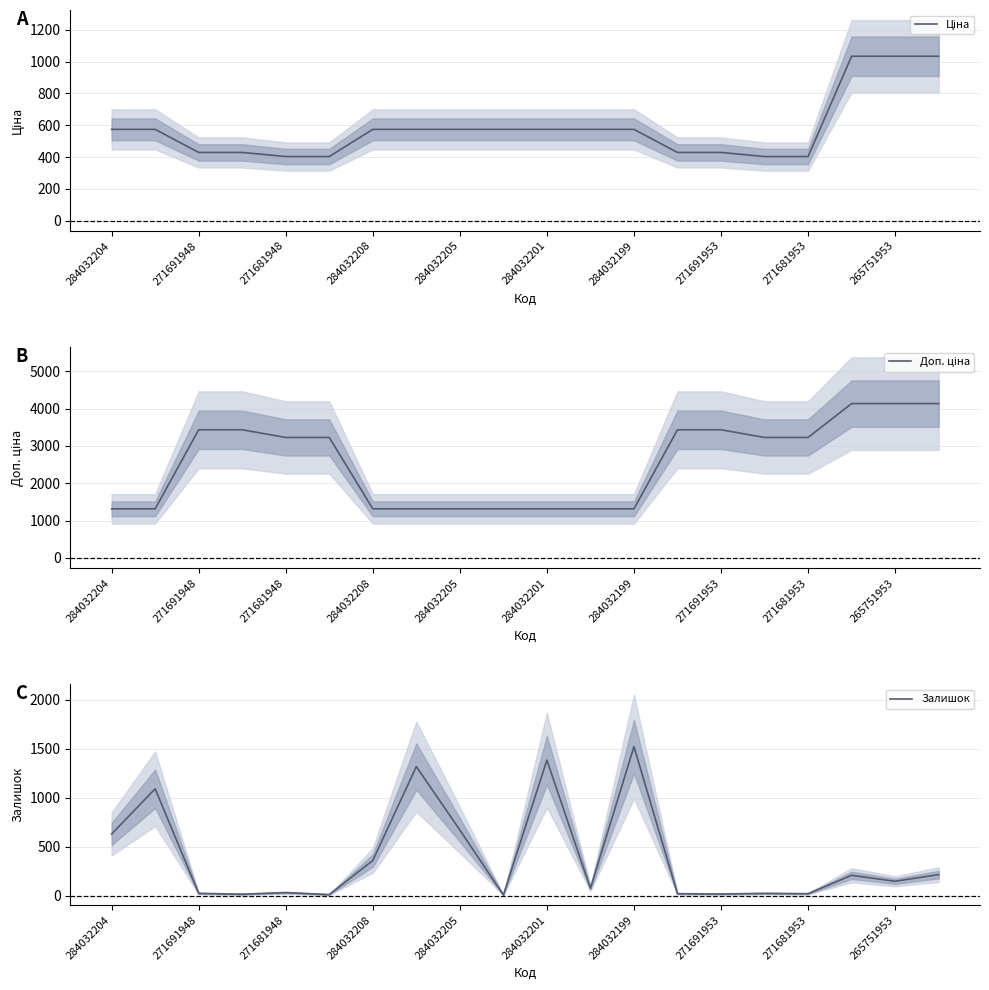

What is the label of the 1st point from the right?

19